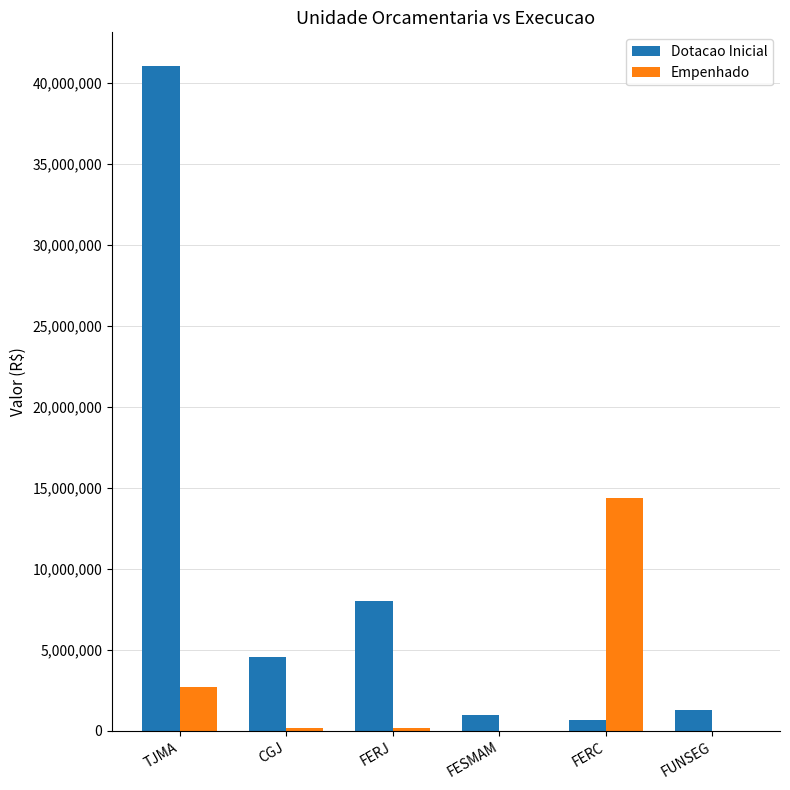

What is the spread (max minus min) of values at TJMA?

38387232.7